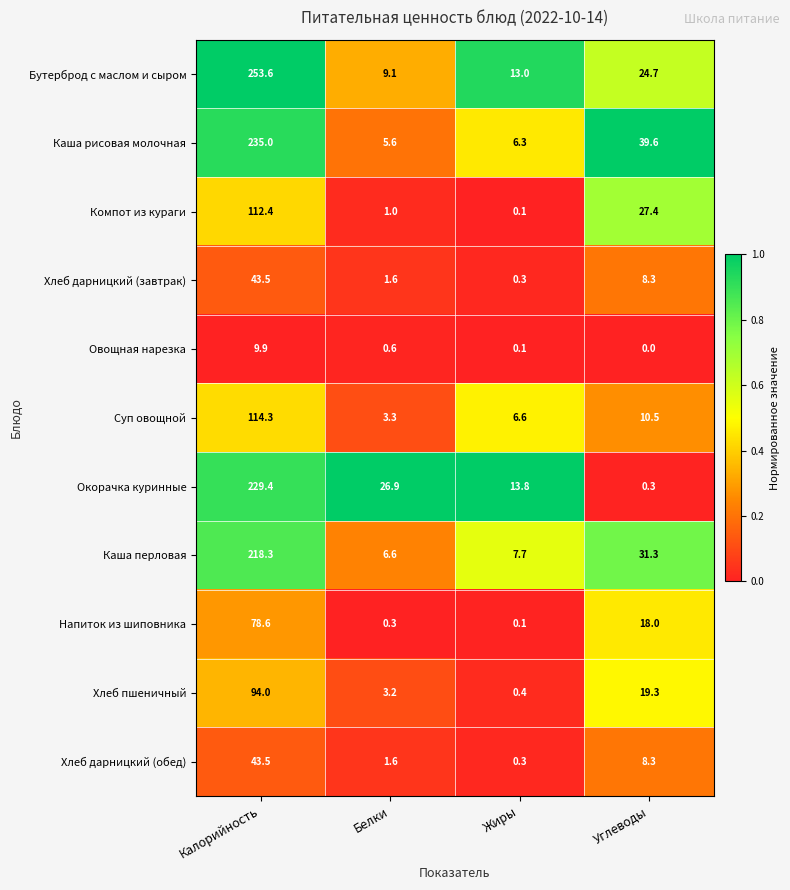

What is the greatest value displayed?

253.6